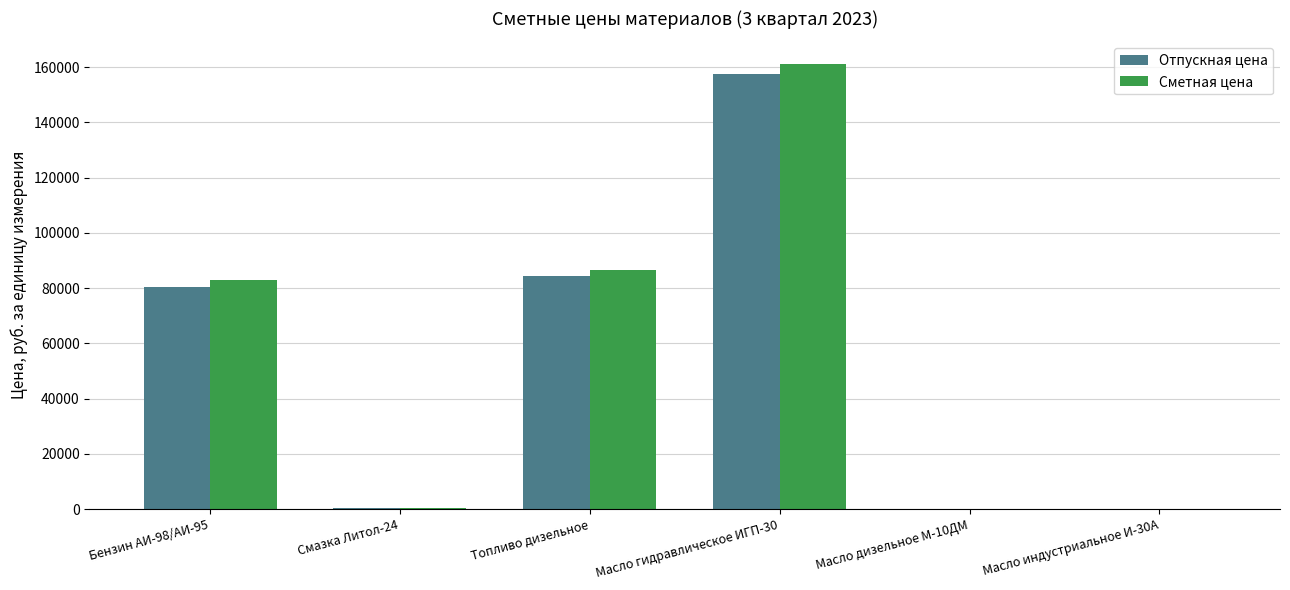

At which category is the sum across all series the highest?

Масло гидравлическое ИГП-30